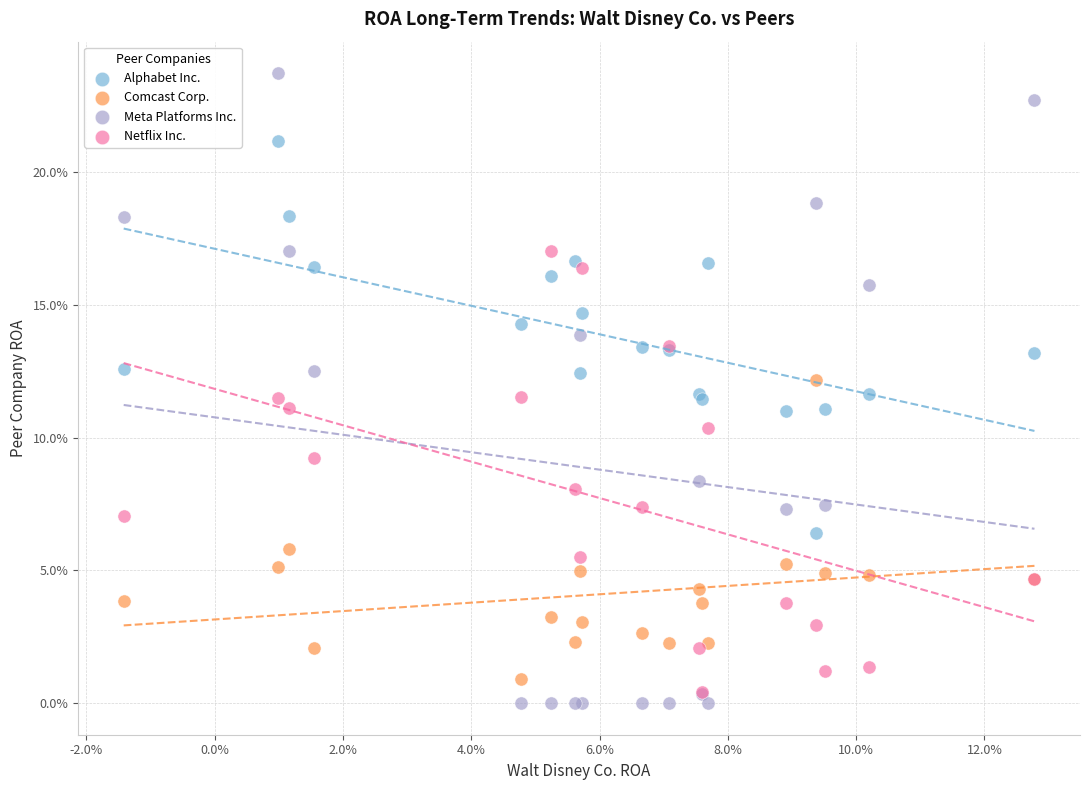

What are all the series names shown in the legend?

Alphabet Inc., Comcast Corp., Meta Platforms Inc., Netflix Inc.